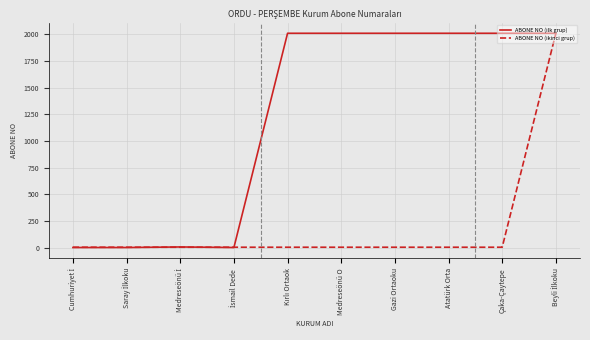

What is the maximum value for ABONE NO (ikinci grup)?

2011.6